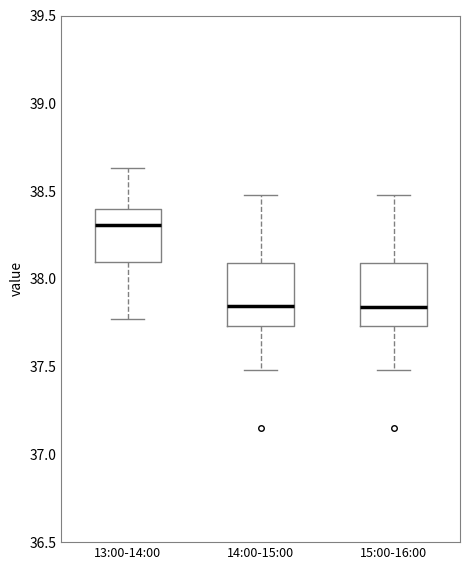

Reading left to right, read every box against the y-axis: the position of its median line, the range the box covers, and the ends of its whiskers. The values are not printed on the chart, so give them approximately, as read against the axis.

13:00-14:00: median 38.30, box 38.10 to 38.40, whiskers 37.75 to 38.65
14:00-15:00: median 37.85, box 37.75 to 38.10, whiskers 37.50 to 38.50
15:00-16:00: median 37.85, box 37.75 to 38.10, whiskers 37.50 to 38.50